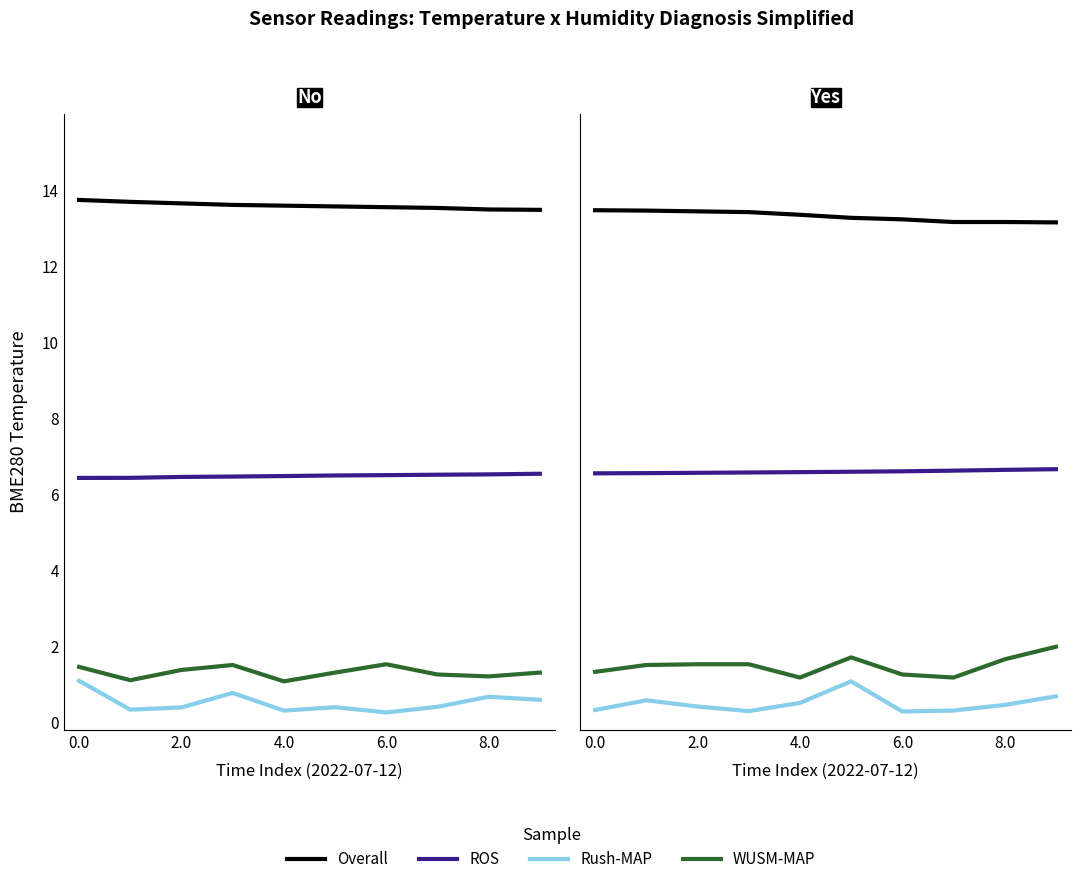

Which series has the largest range (max minus min)?

WUSM-MAP